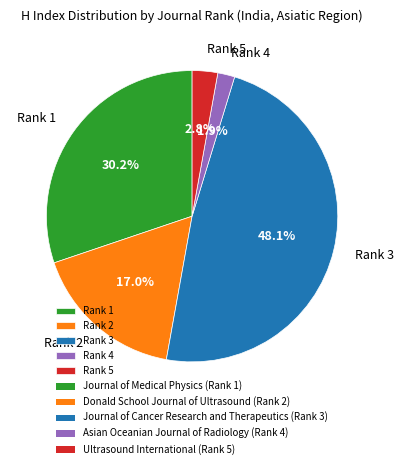

What is the largest slice in the pie chart?

Rank 3